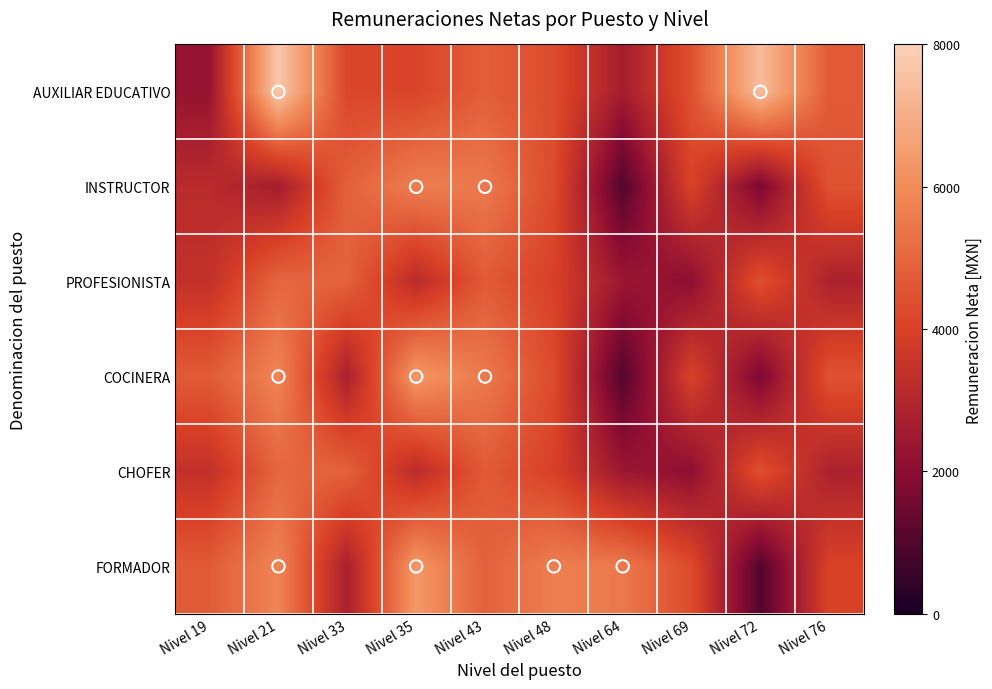

At Nivel 21, list the series in order from largest to smallest.

AUXILIAR EDUCATIVO, COCINERA, FORMADOR, PROFESIONISTA, CHOFER, INSTRUCTOR